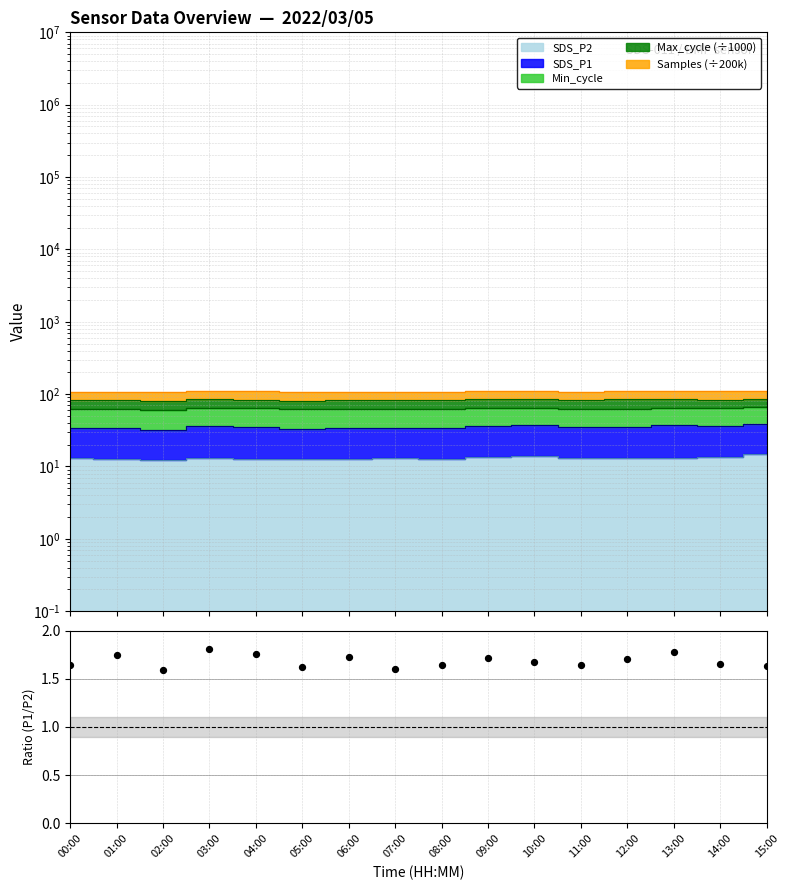

What is the change in value from 03:00 to 10:00?

-0.1